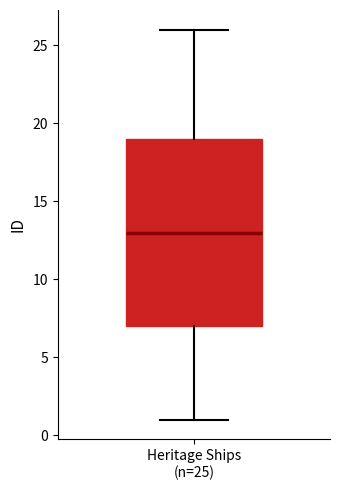

Where is the lower edge of the box for Heritage Ships (n=25) on the y-axis? The values are not printed on the chart, so give them approximately, as read against the axis.

7